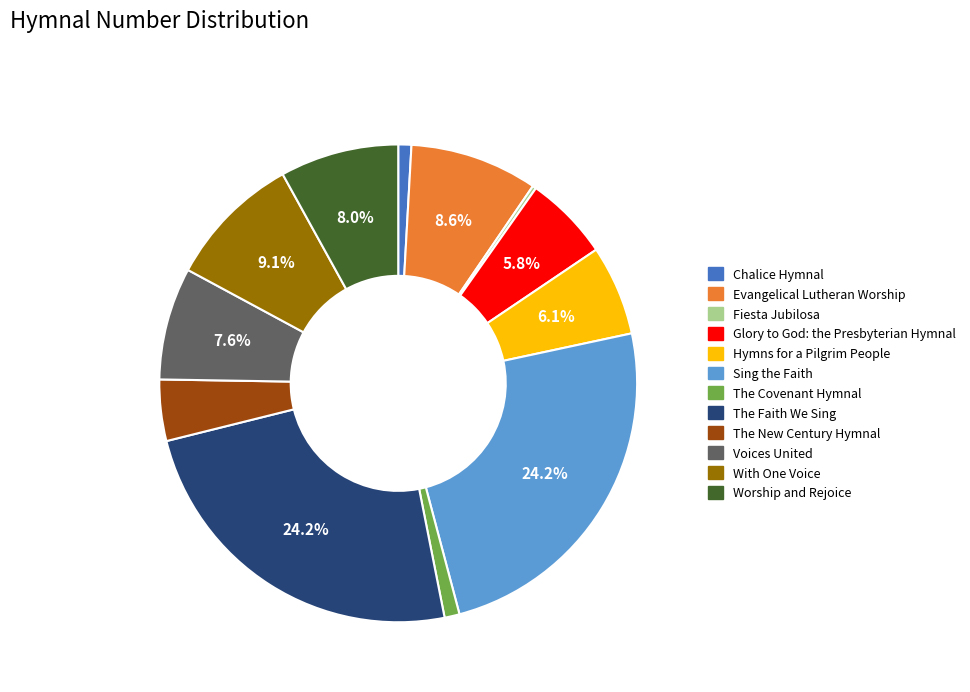

To the nearest percent, what is the difference between the Evangelical Lutheran Worship and The Faith We Sing slice percentages?

16%